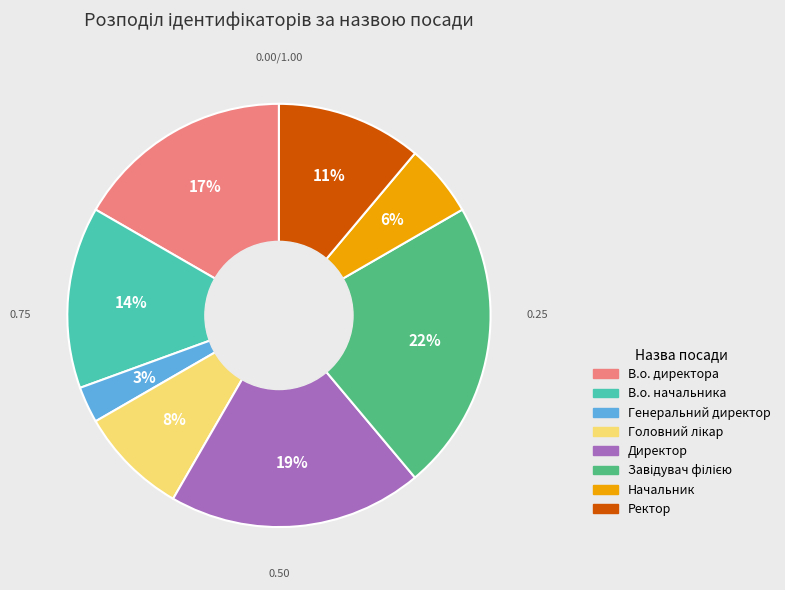

Which slice is the smallest?

Генеральний директор